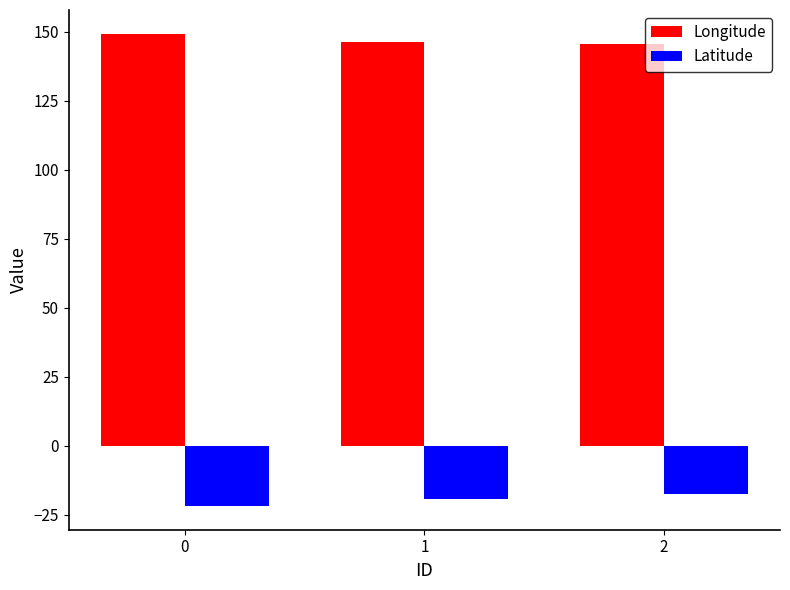

What is the lowest value of the Longitude series?

145.8